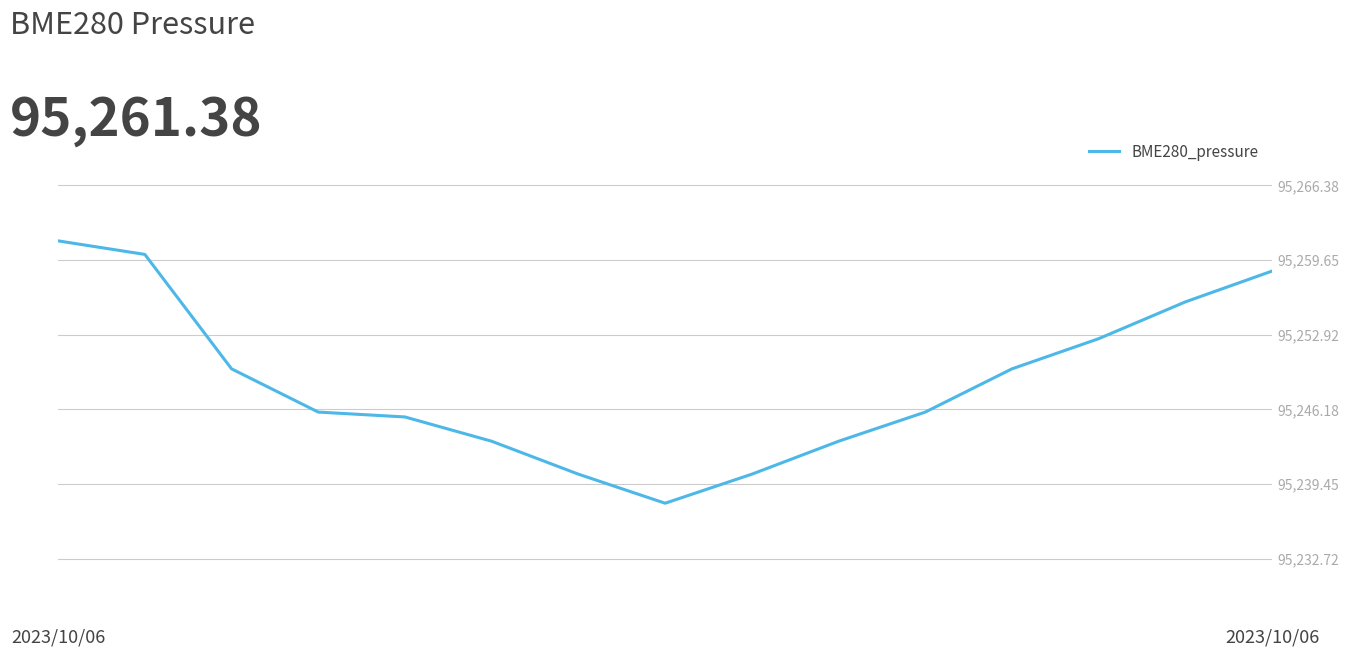

What is the difference between the maximum and minimum values?

23.7